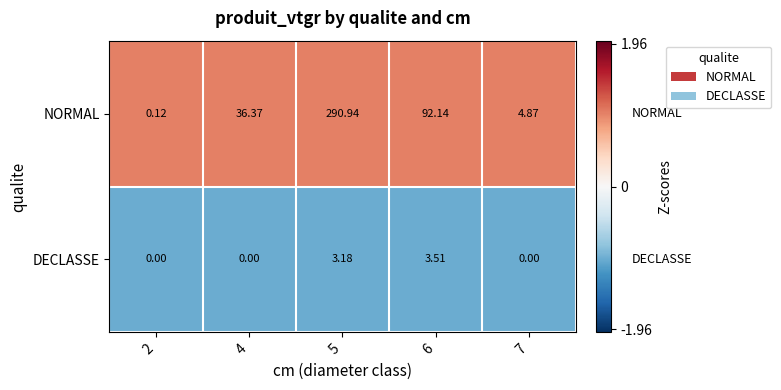

Count the number of data series in this chart.

2